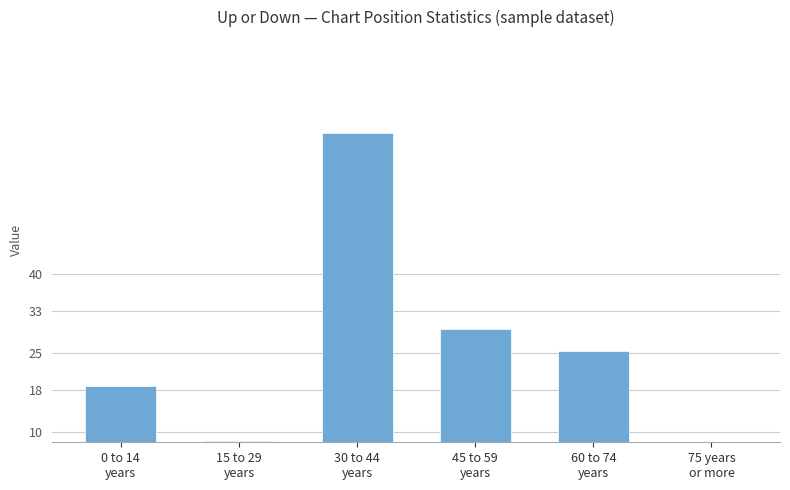

What is the value of the 4th bar from the left?

29.5